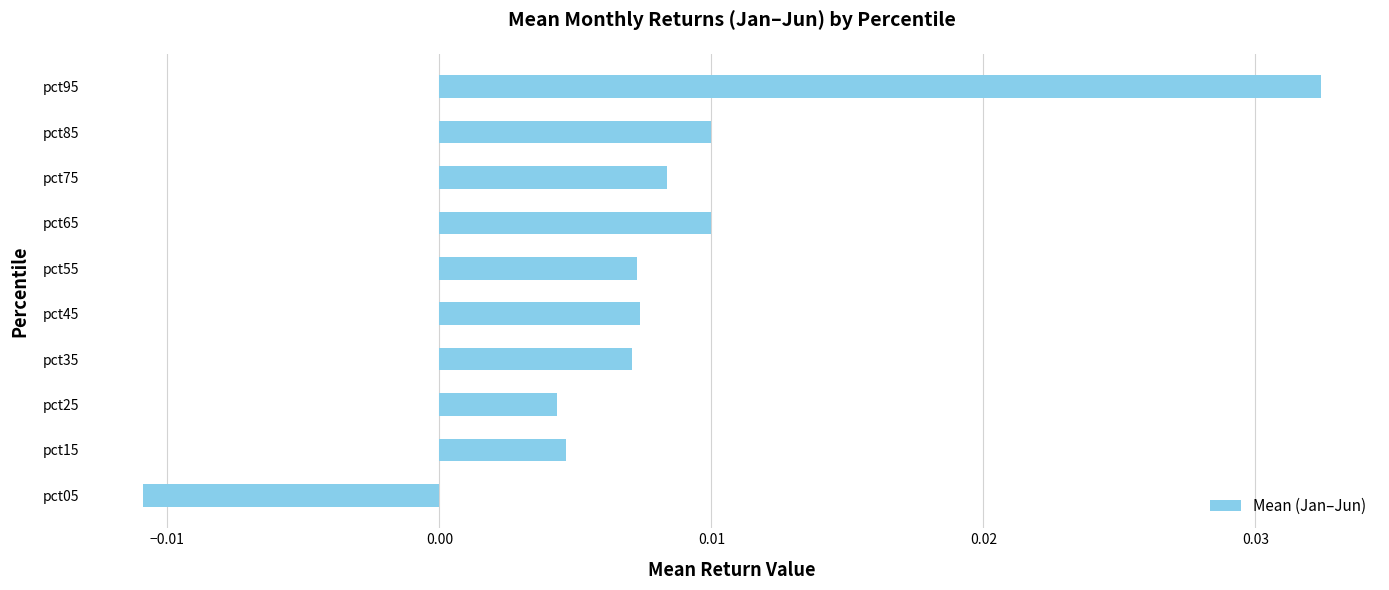

Which label corresponds to the largest value in the chart?

pct95